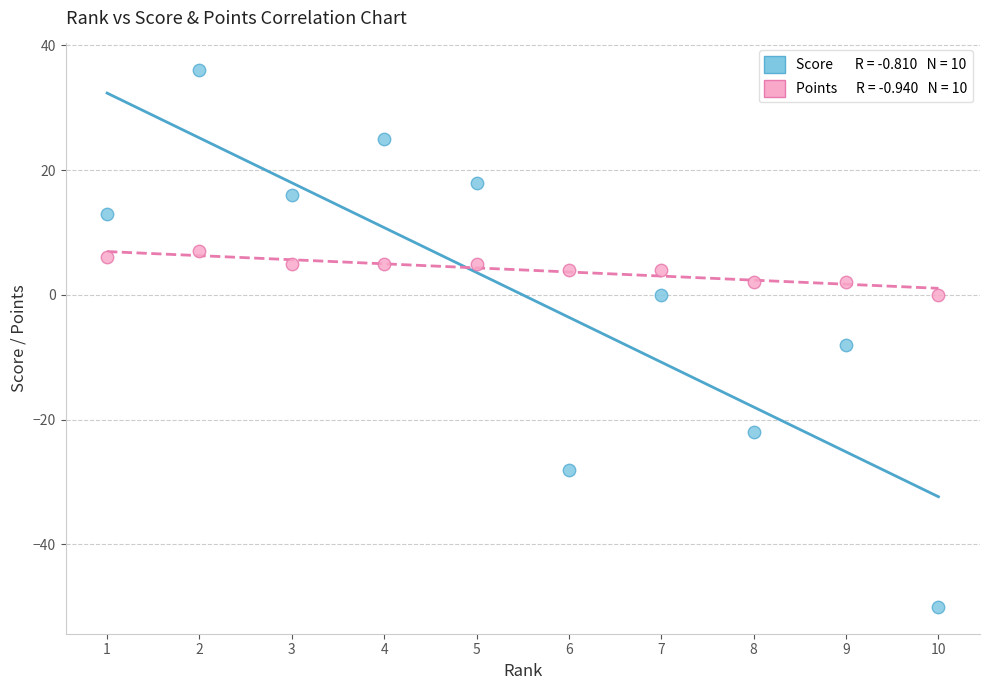

Across all series, what Y value is closest to -7?

-8